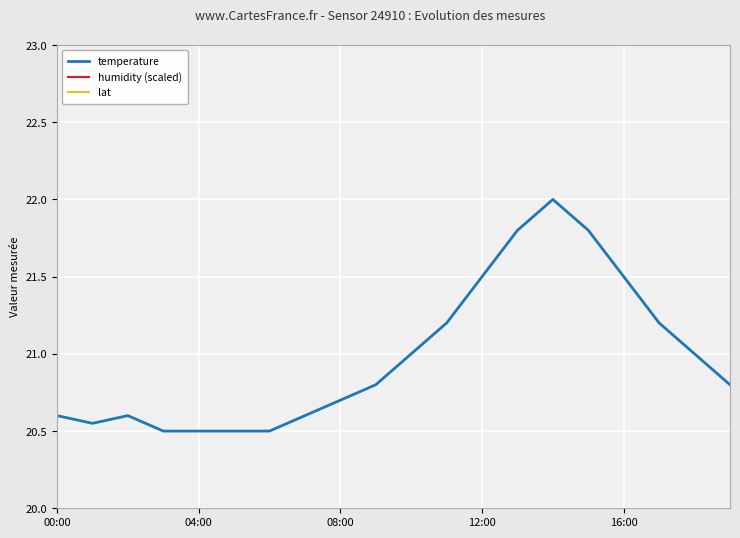

Which category has the highest value in the temperature series?

14